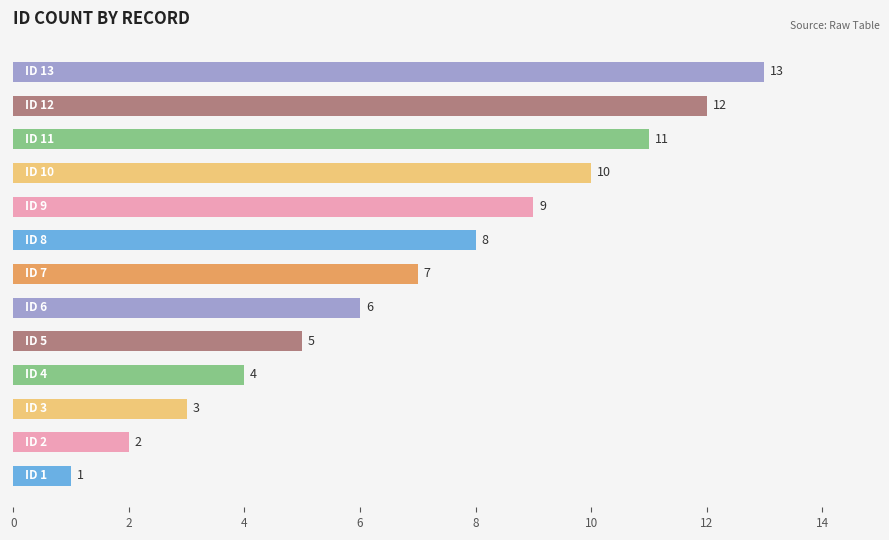

What is the greatest value displayed?

13